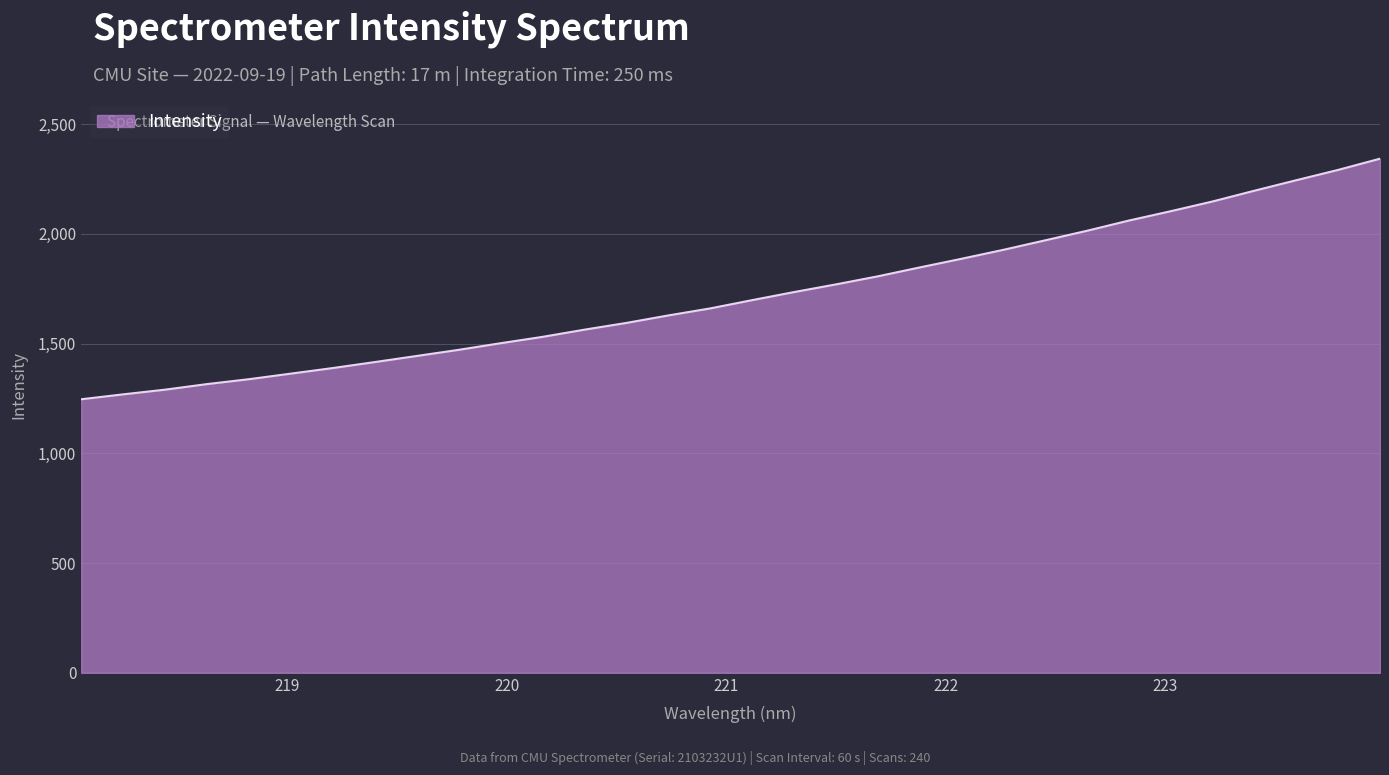

What is the smallest value displayed?

1246.2